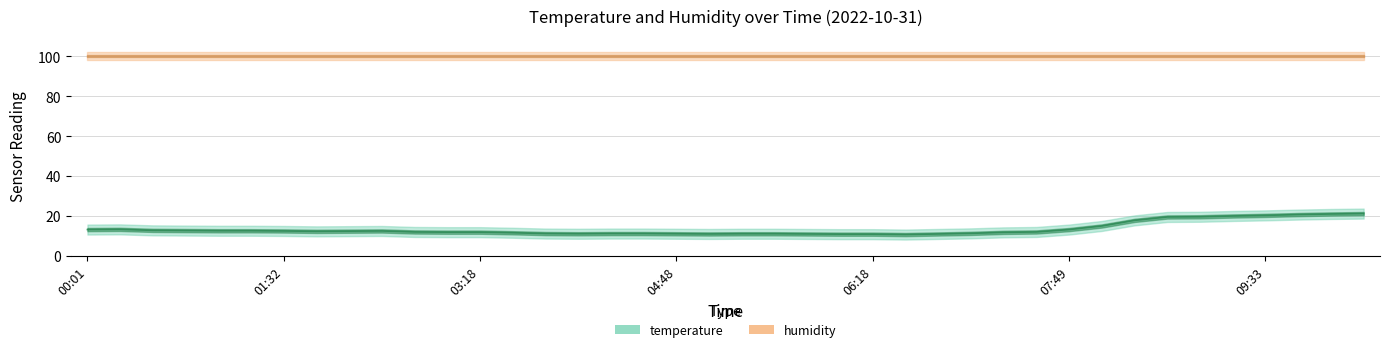

Between 08:18 and 06:34, which is larger?

08:18